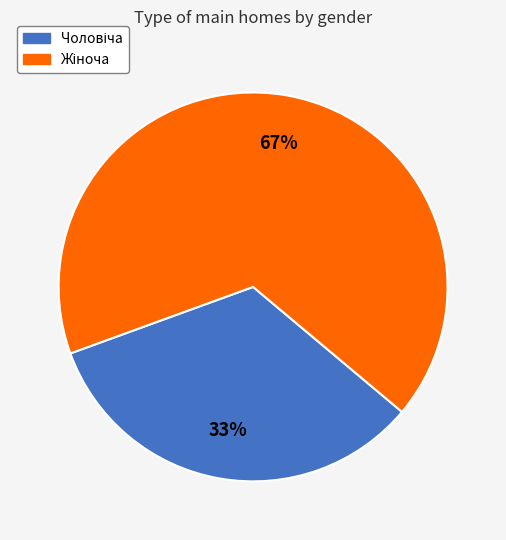

Is there any slice that represents more than half of the pie?

Yes